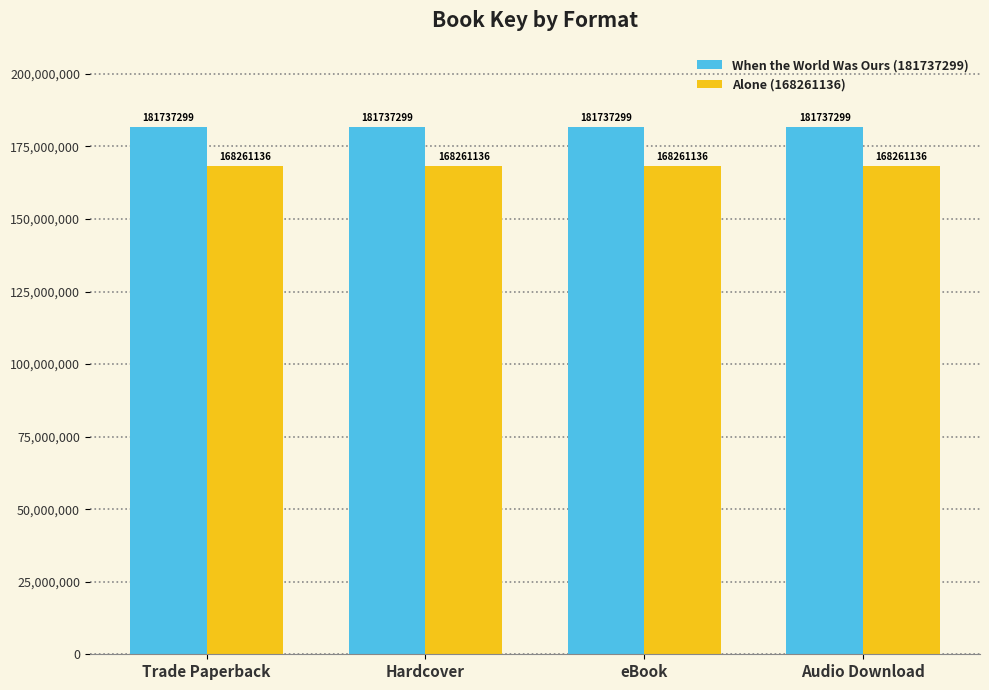

What is the maximum value for Alone (168261136)?

168261136